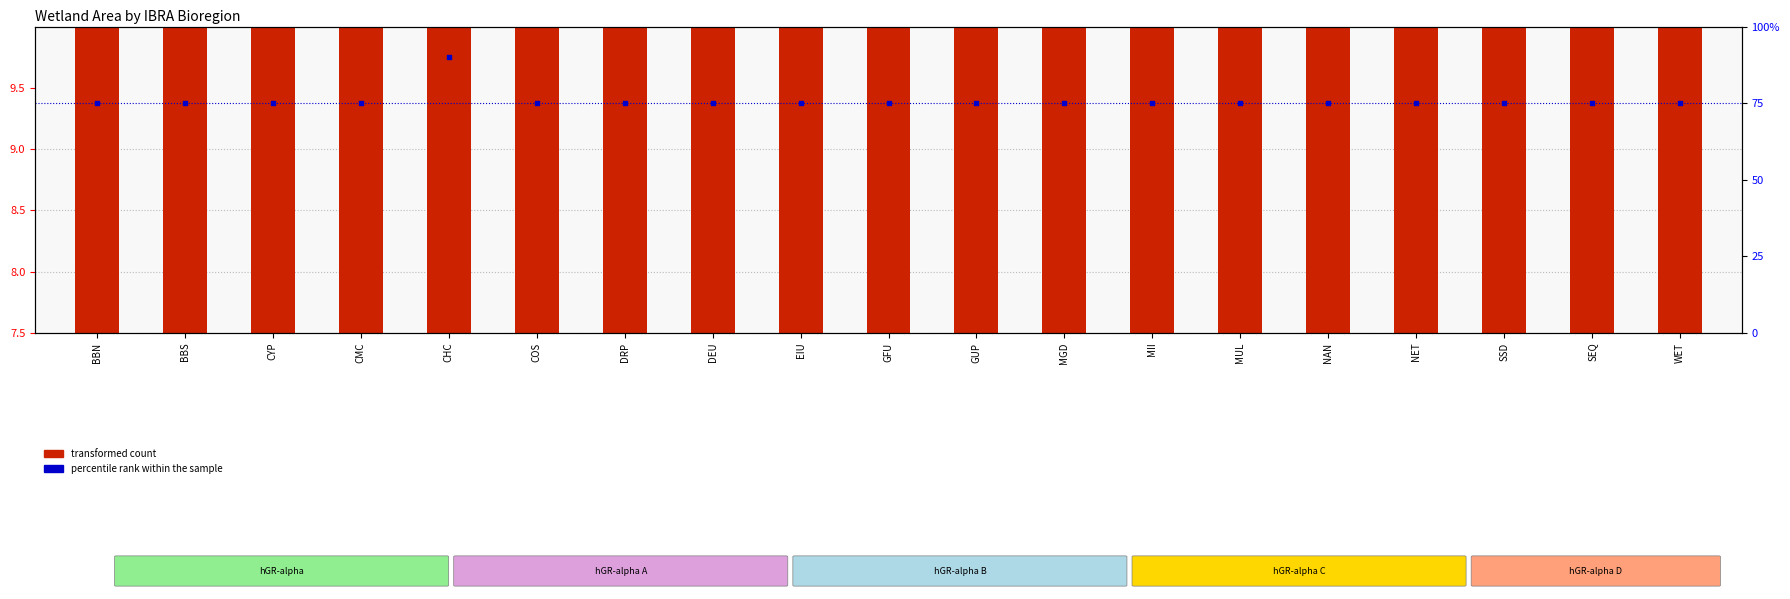

Between BBS and CHC, which is larger?

CHC